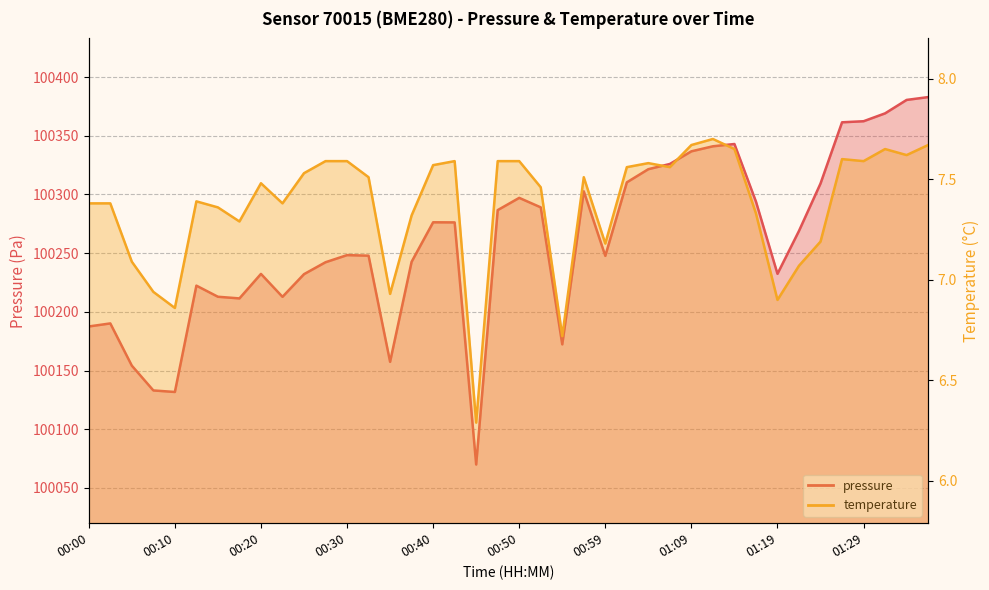

What is the total value across all series at 00:30?

100255.9